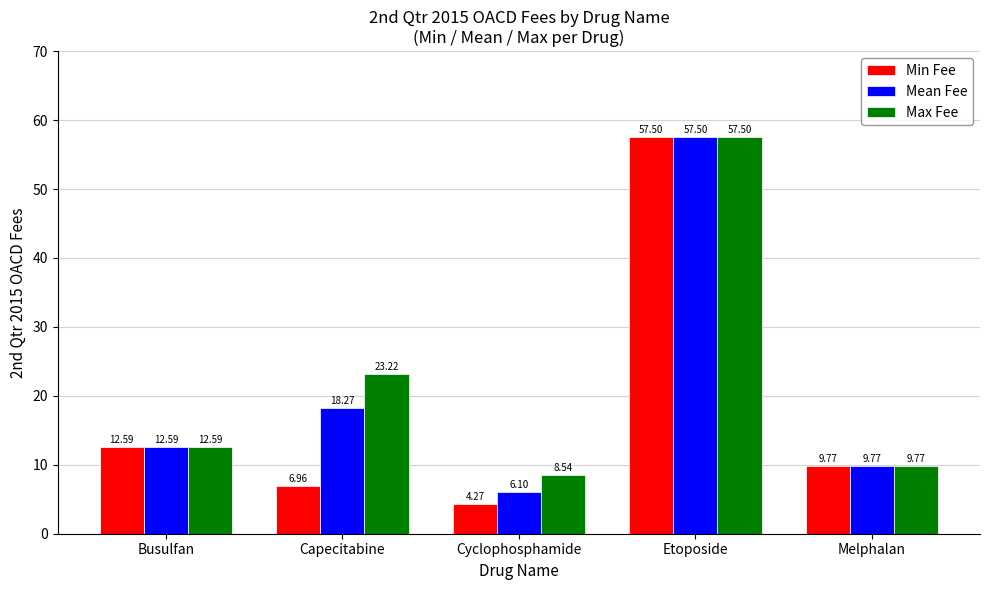

What is the label of the 1st bar from the left?

Busulfan